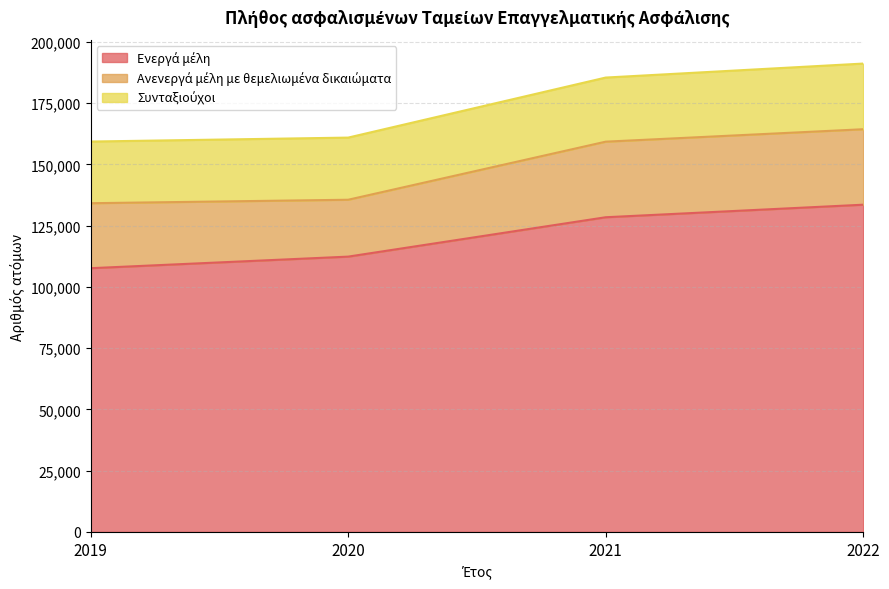

What are all the series names shown in the legend?

Ενεργά μέλη, Ανενεργά μέλη με θεμελιωμένα δικαιώματα, Συνταξιούχοι